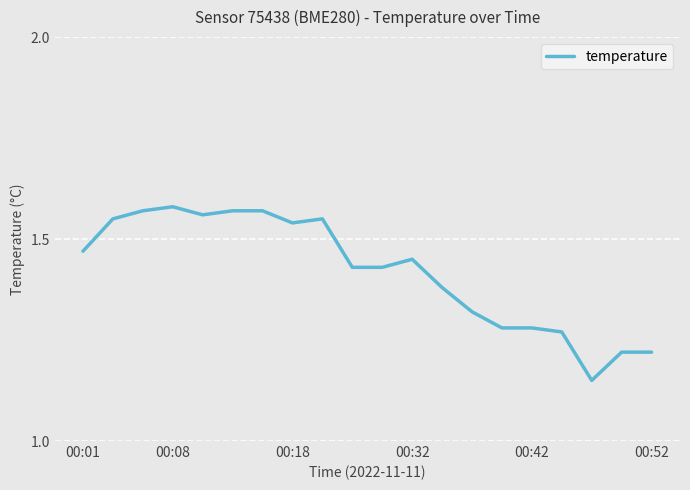

What is the difference between the maximum and minimum values?

0.4